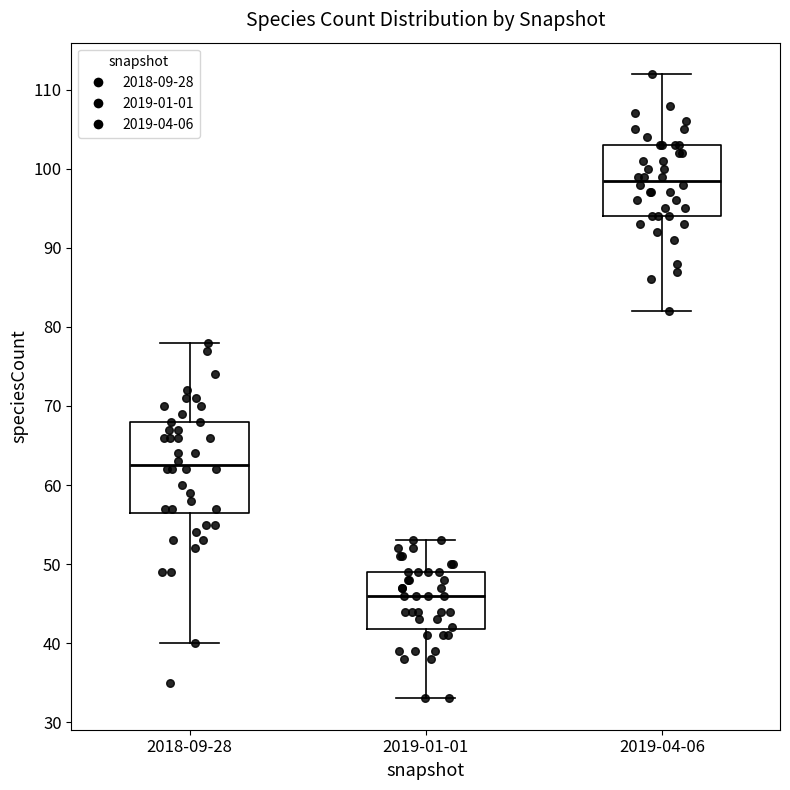

Reading left to right, transcribe this box plot: for each box, give where its median line is, the range the box spans, and where its two whiskers end, as read against the y-axis. The values are not printed on the chart, so give them approximately, as read against the axis.

2018-09-28: median 63, box 57 to 68, whiskers 40 to 78
2019-01-01: median 46, box 42 to 49, whiskers 33 to 53
2019-04-06: median 99, box 94 to 103, whiskers 82 to 112